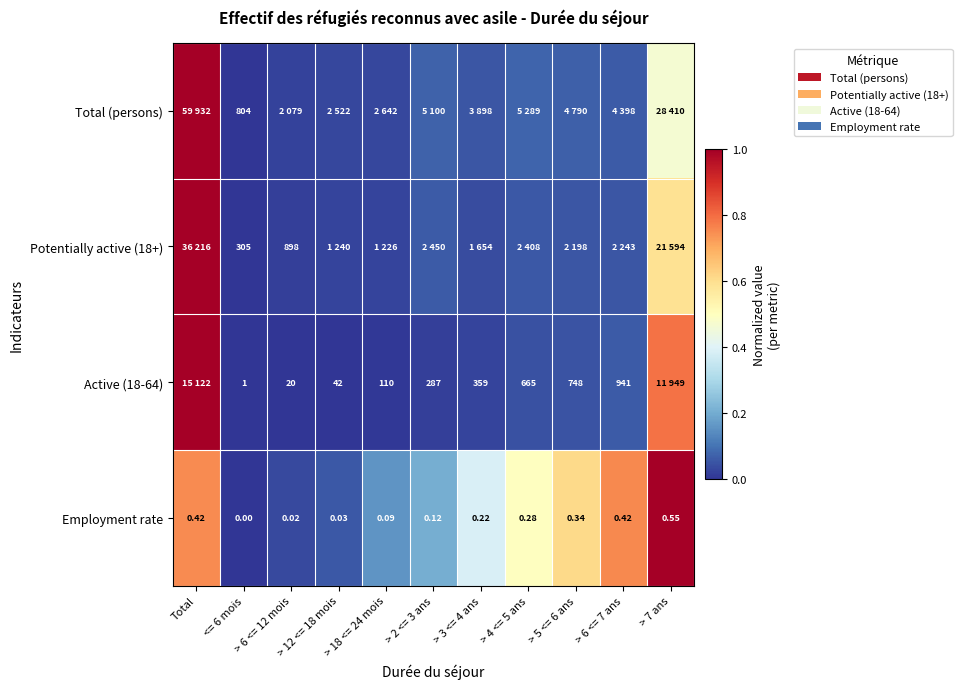

Is the value of Active (18-64) at > 2 <= 3 ans greater than the value of Potentially active (18+) at > 6 <= 12 mois?

No